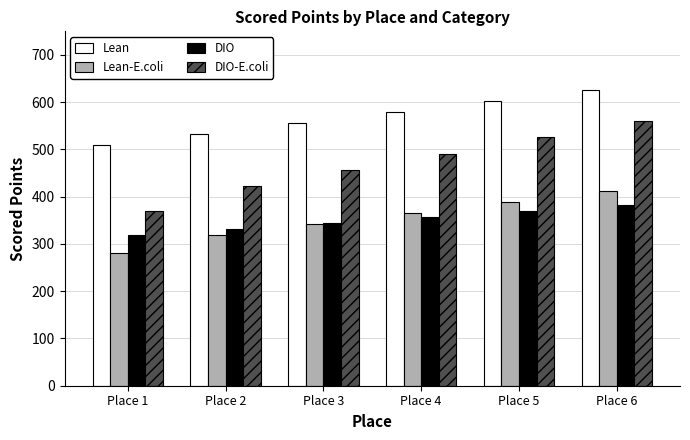

What is the difference between the DIO-E.coli values at Place 2 and Place 5?

103.4